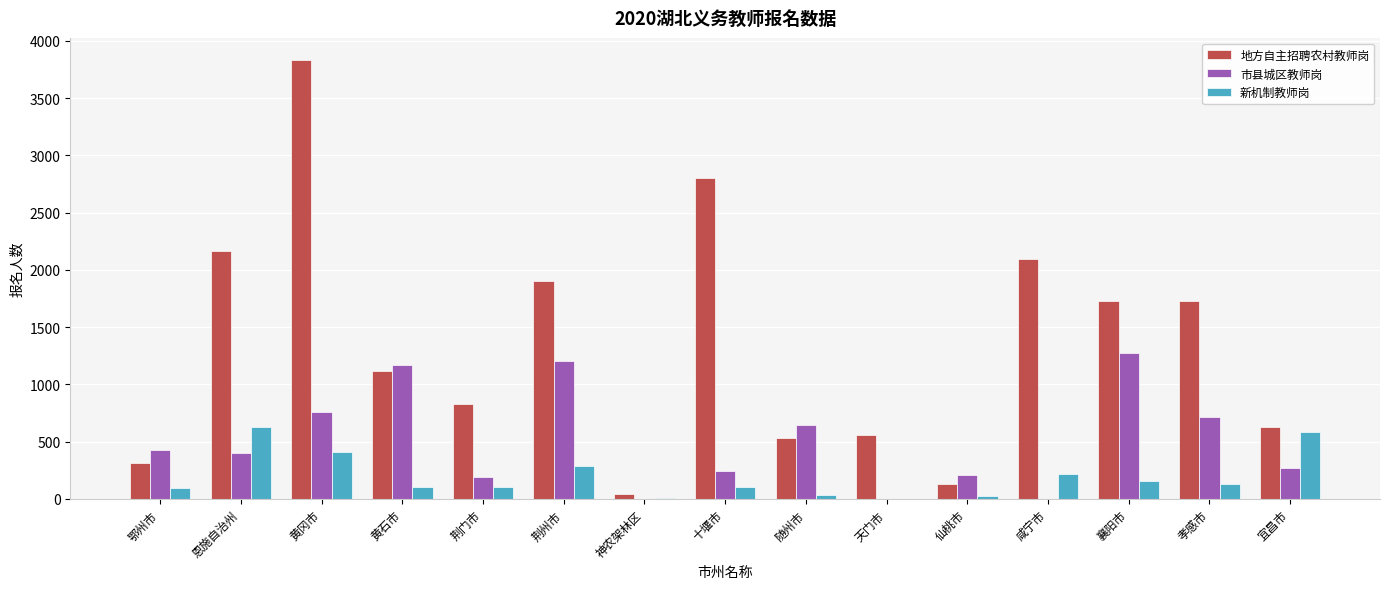

How many distinct data groups are displayed?

3